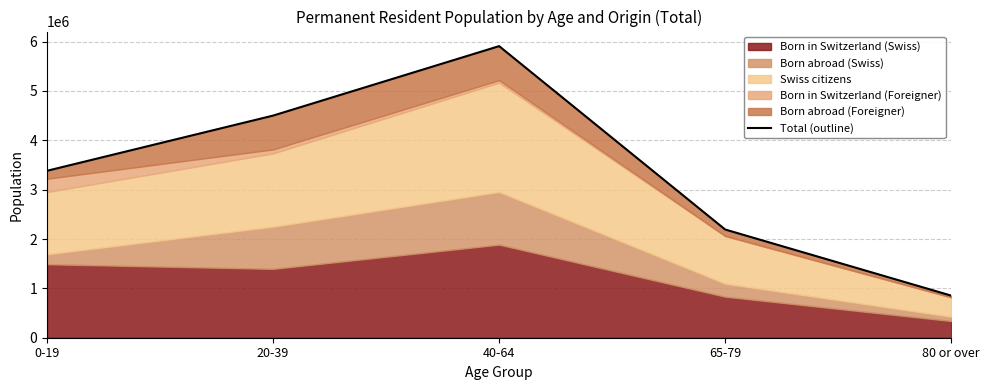

What is the ratio of the value at 40-64 to the value at 65-79?

2.7